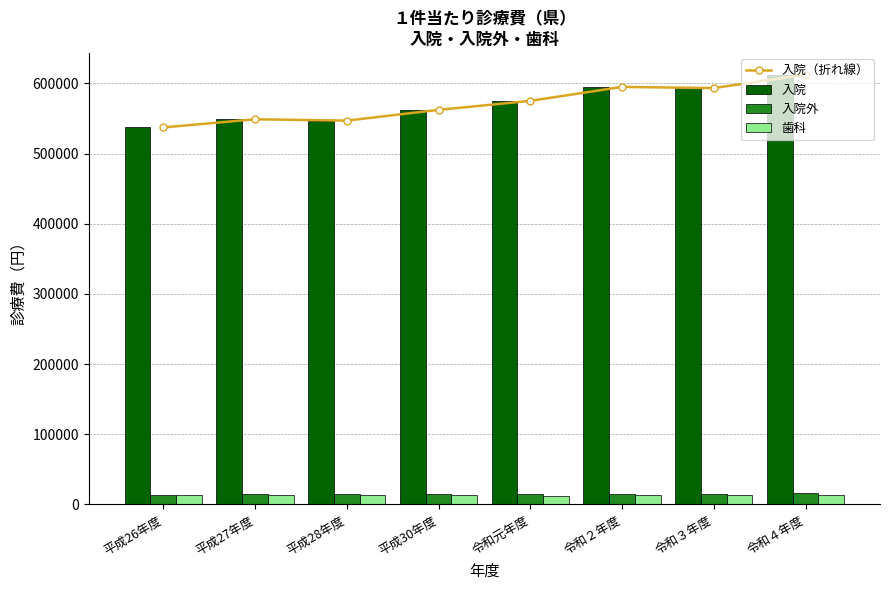

What is the label of the 2nd bar from the right?

令和３年度